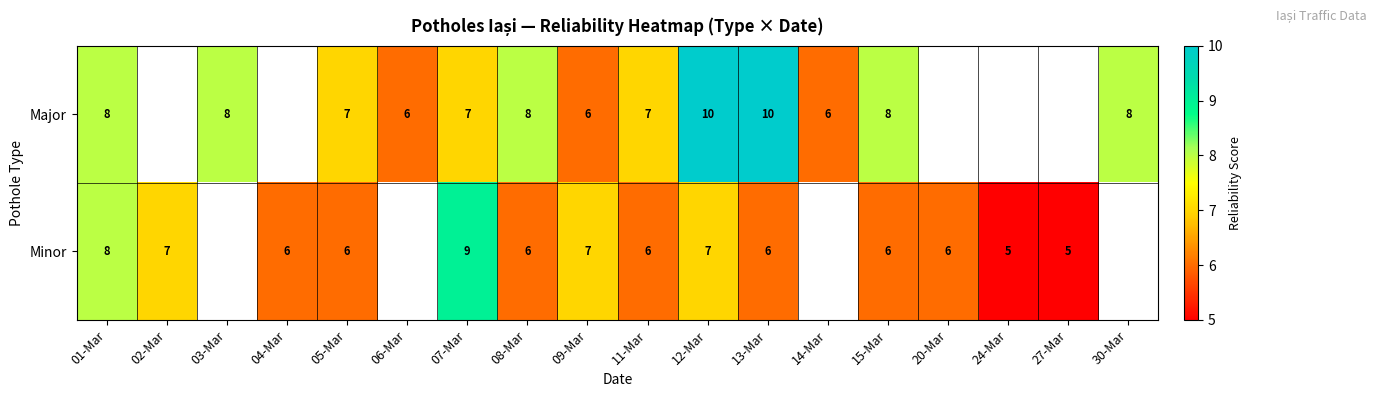

At how many categories does at least one series exceed 9?

2